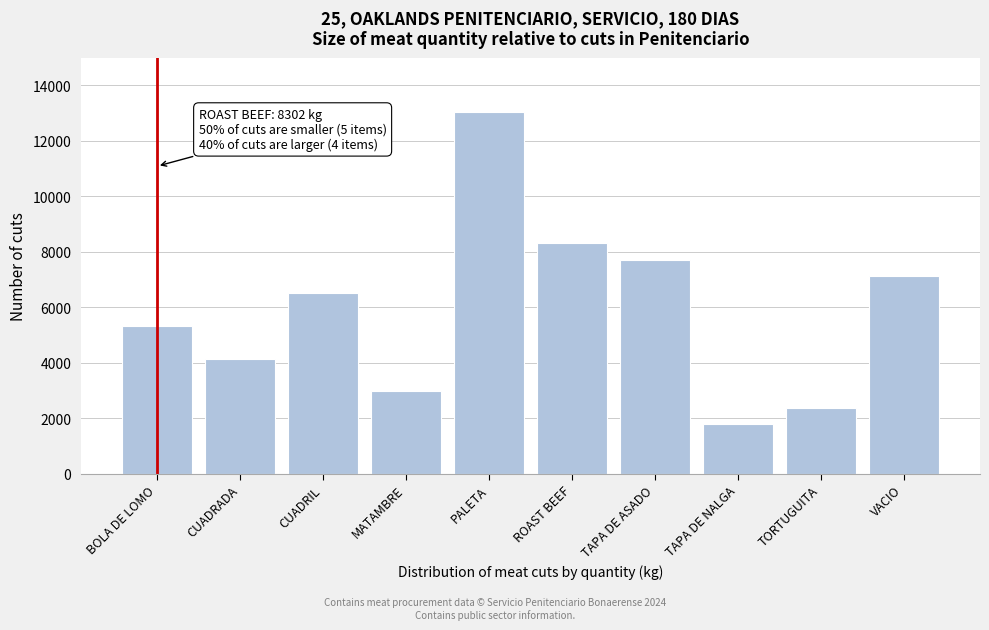

Reading left to right, transcribe all the data shown in this chart.

5337	4151	6523	2965	13046	8302	7709	1779	2372	7116